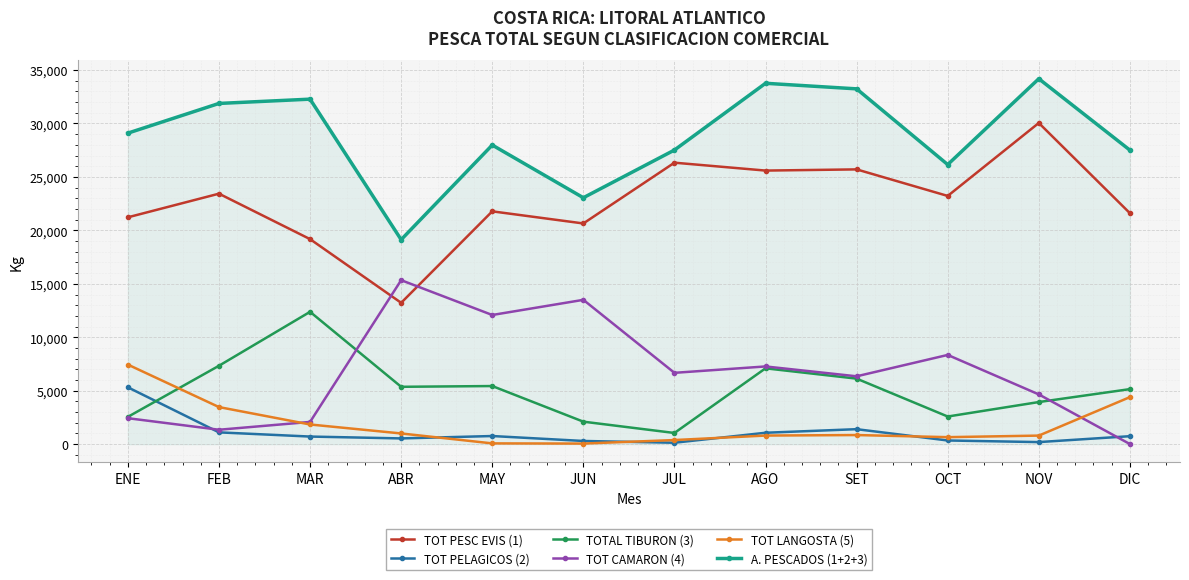

What is the label of the 11th point from the left?

NOV